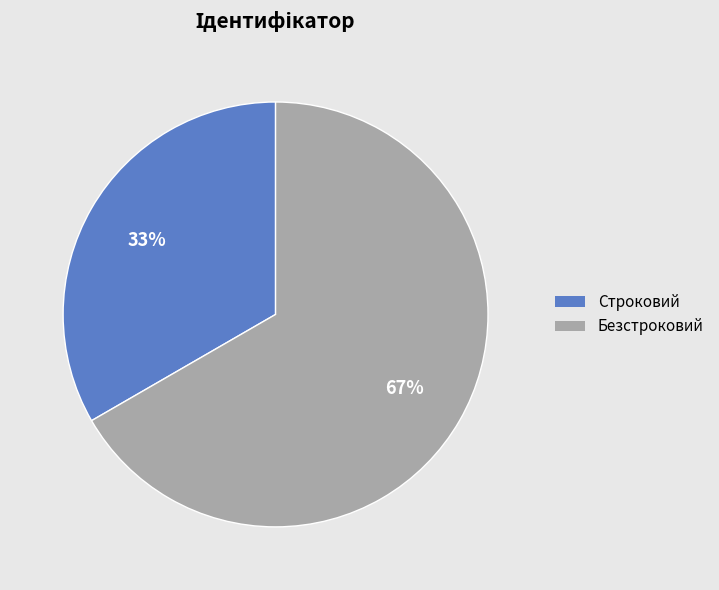

To the nearest percent, what is the average slice percentage?

50%